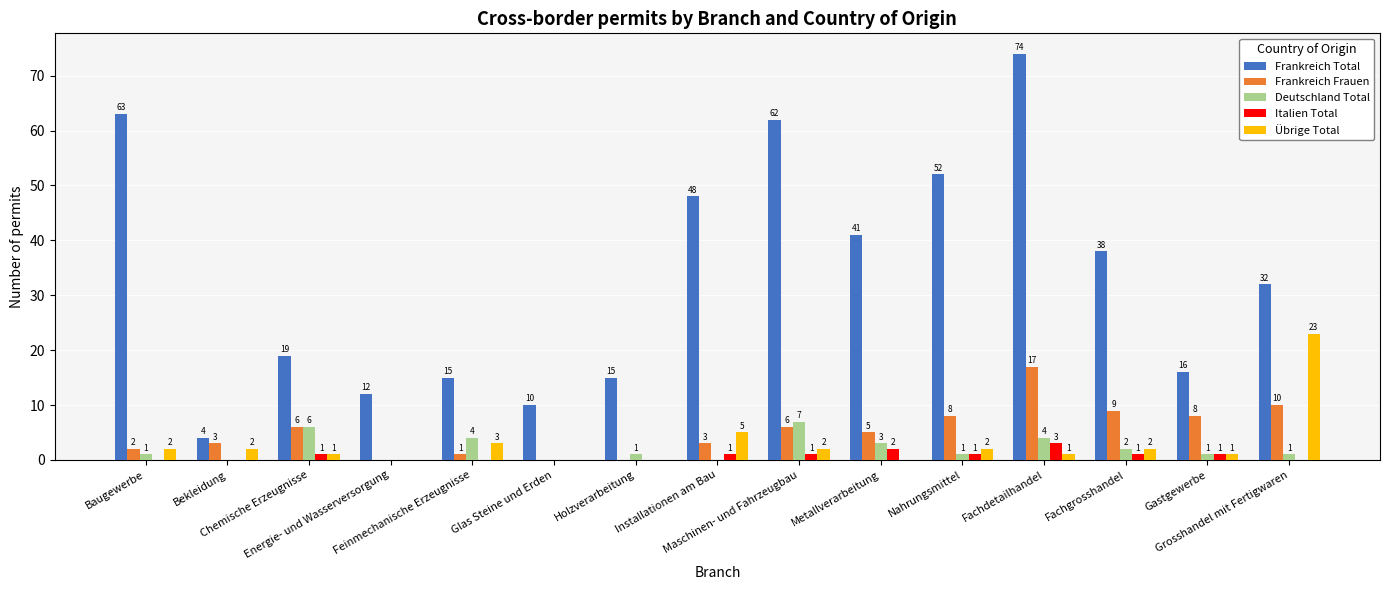

Reading left to right, list all the values displayed in this chart.

Frankreich Total: 63	4	19	12	15	10	15	48	62	41	52	74	38	16	32
Frankreich Frauen: 2	3	6	0	1	0	0	3	6	5	8	17	9	8	10
Deutschland Total: 1	0	6	0	4	0	1	0	7	3	1	4	2	1	1
Italien Total: 0	0	1	0	0	0	0	1	1	2	1	3	1	1	0
Übrige Total: 2	2	1	0	3	0	0	5	2	0	2	1	2	1	23